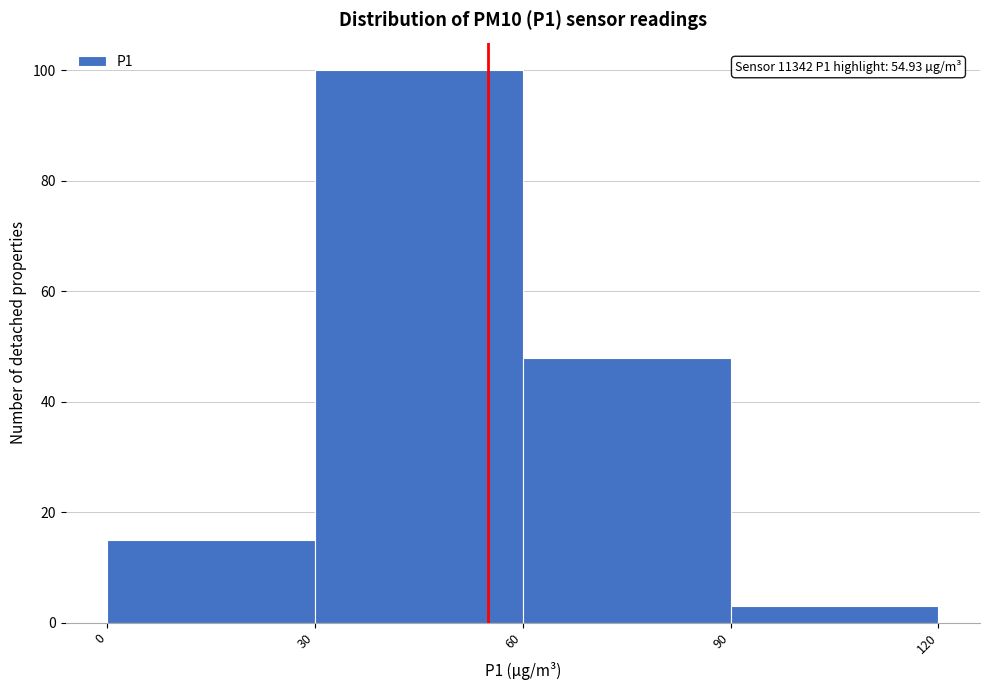

Over which range of the x-axis is the bar tallest?

30 to 60